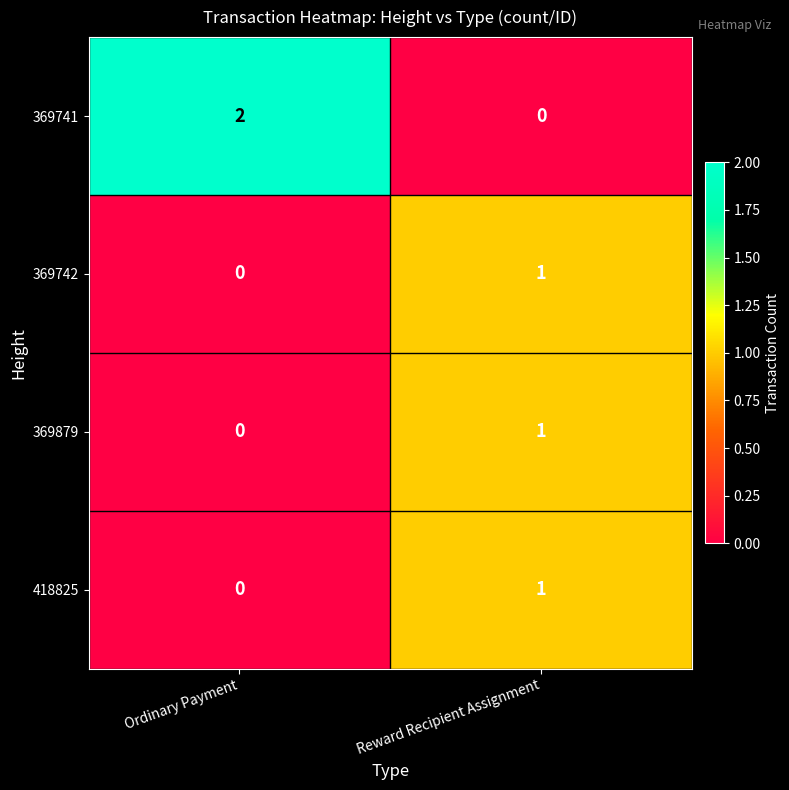

What is the total value across all series at Ordinary Payment?

2